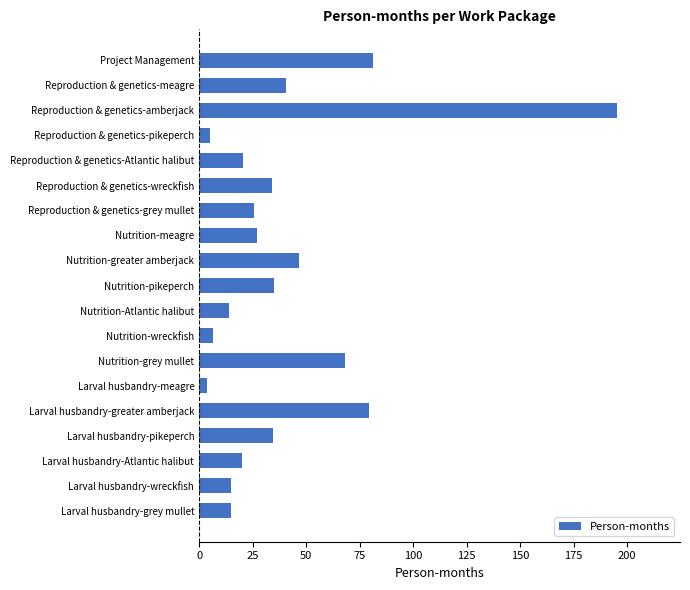

At which category does the chart reach its peak across all series?

Reproduction & genetics-amberjack